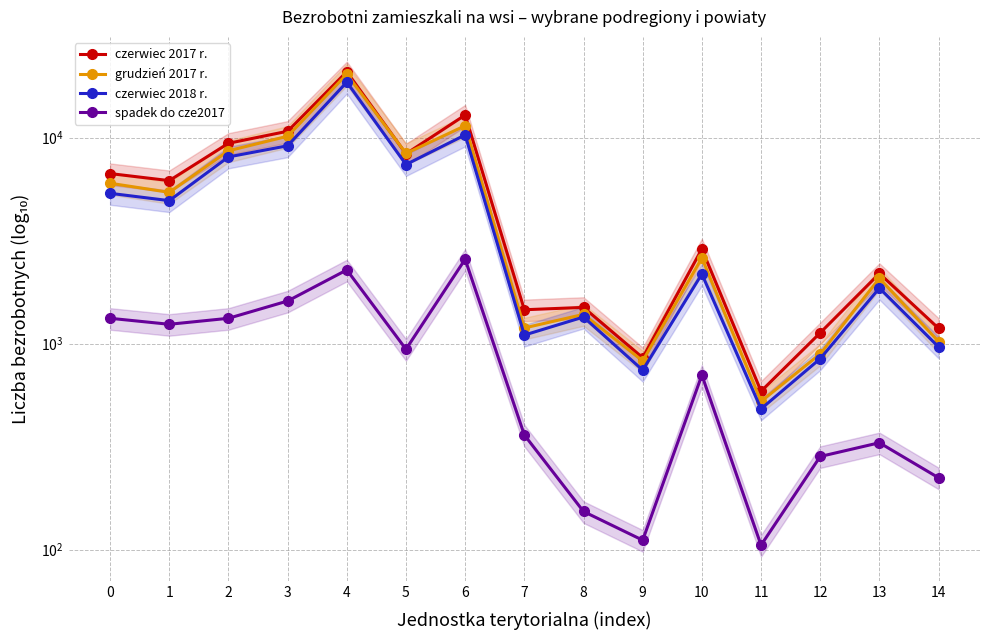

What is the spread (max minus min) of values at 7?

1100